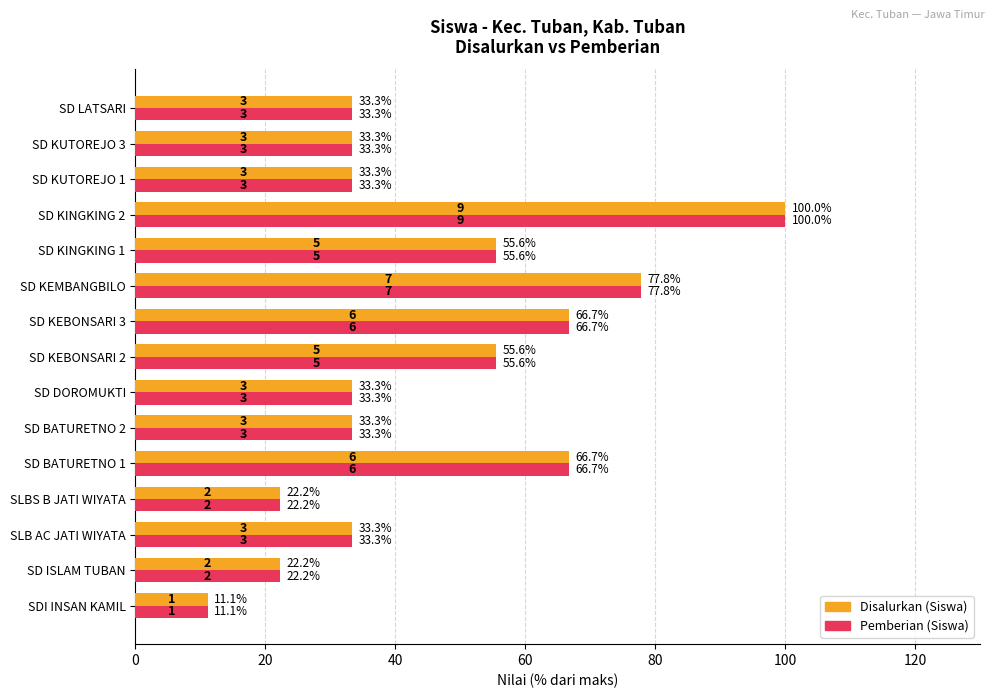

What is the approximate value of Disalurkan (Siswa) at SD KINGKING 1?

55.6